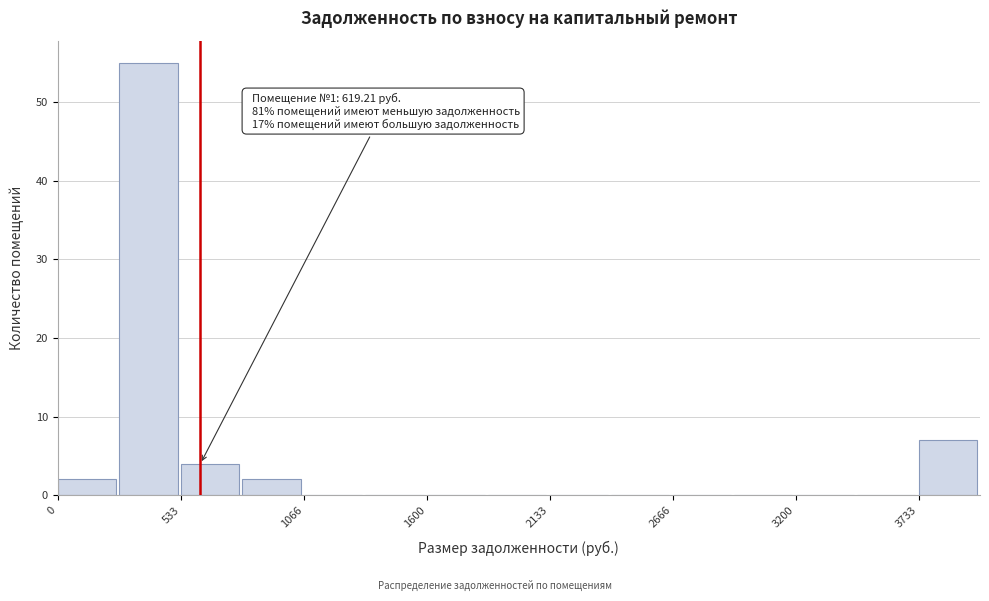

Around what value on the x-axis is the tallest bar? Give the approximate position of its centre, as read against the axis.

400